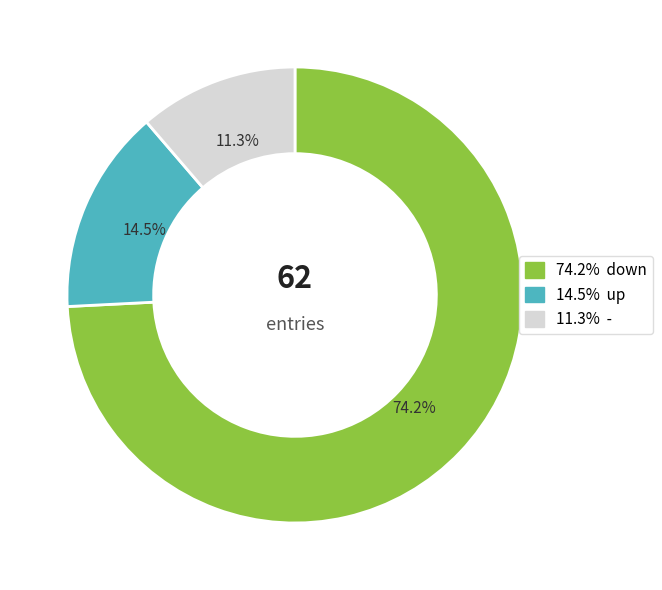

Does any single category account for the majority?

Yes